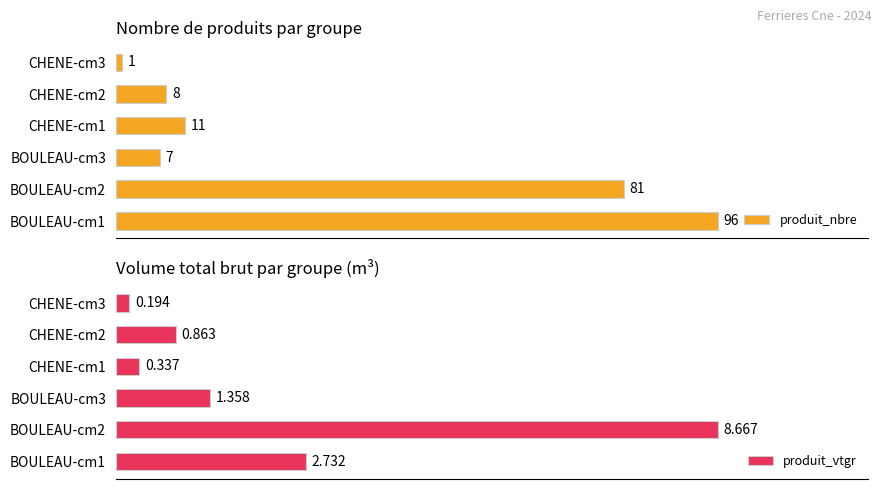

List the labels in order of produit_nbre value, smallest first.

CHENE-cm3, BOULEAU-cm3, CHENE-cm2, CHENE-cm1, BOULEAU-cm2, BOULEAU-cm1